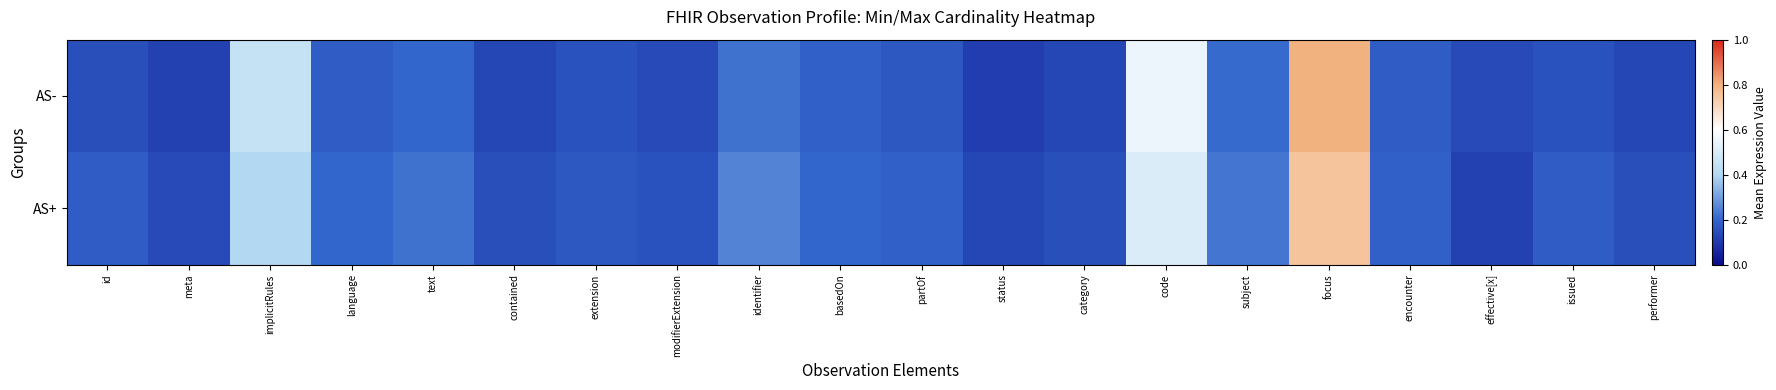

What is the maximum value shown in the chart?

0.8